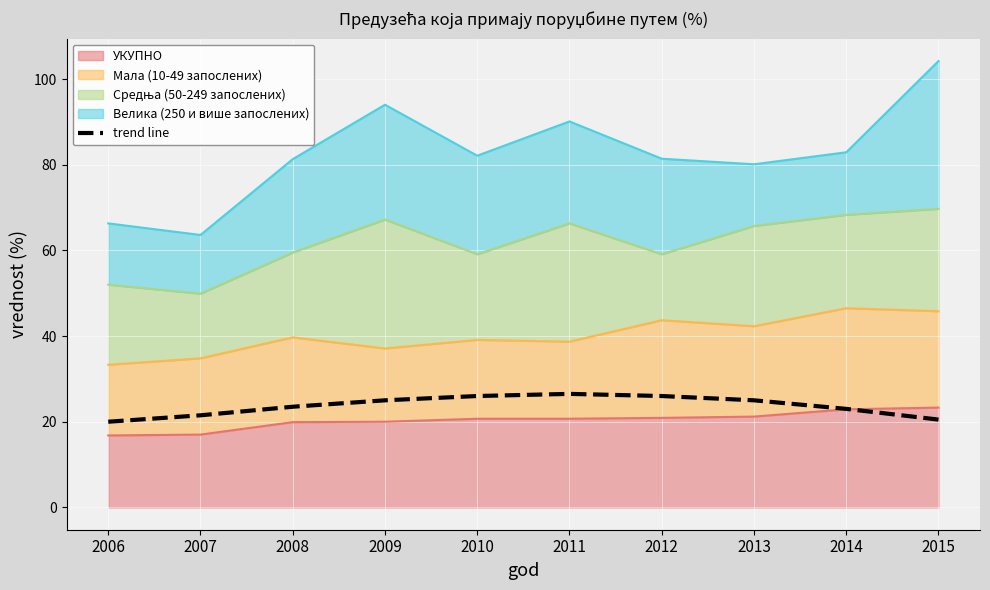

Where is the first local maximum?

2011